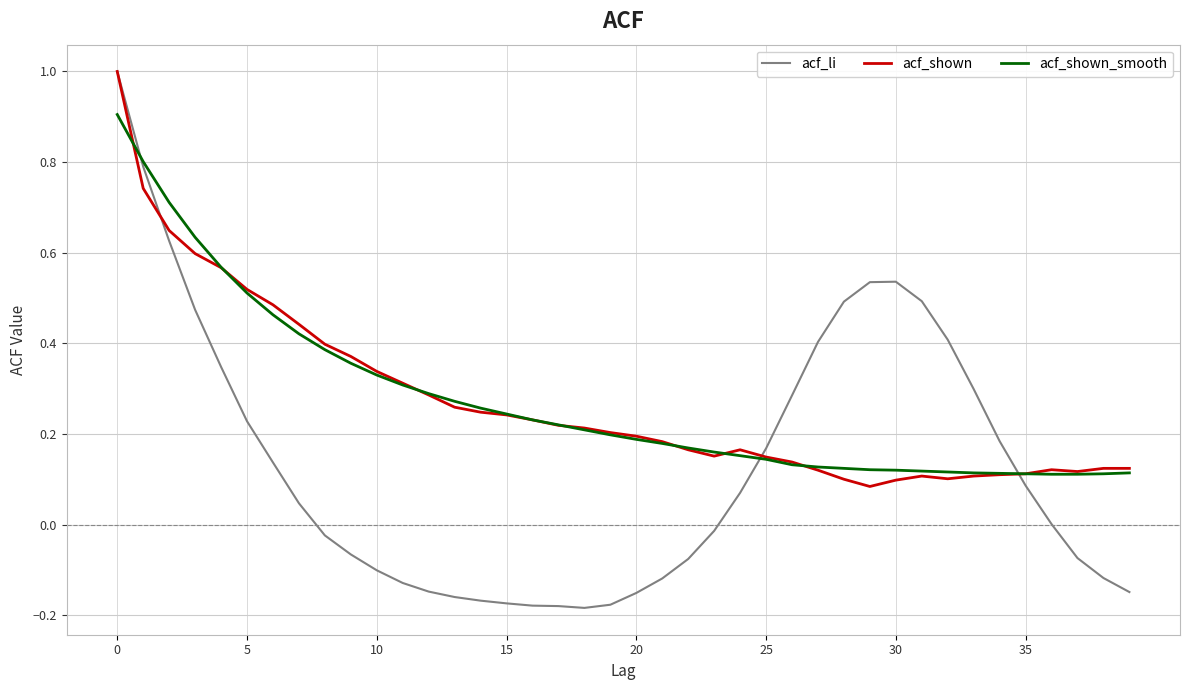

Which series has the widest spread of values?

acf_li